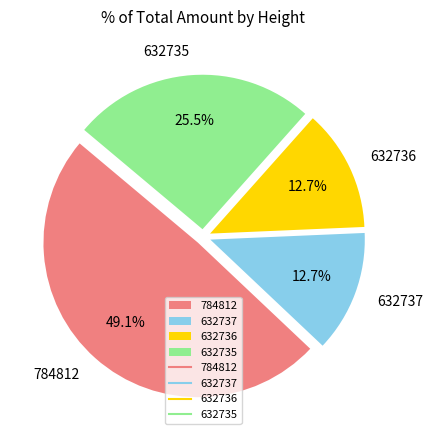

Does 784812 represent more than half of the total?

No